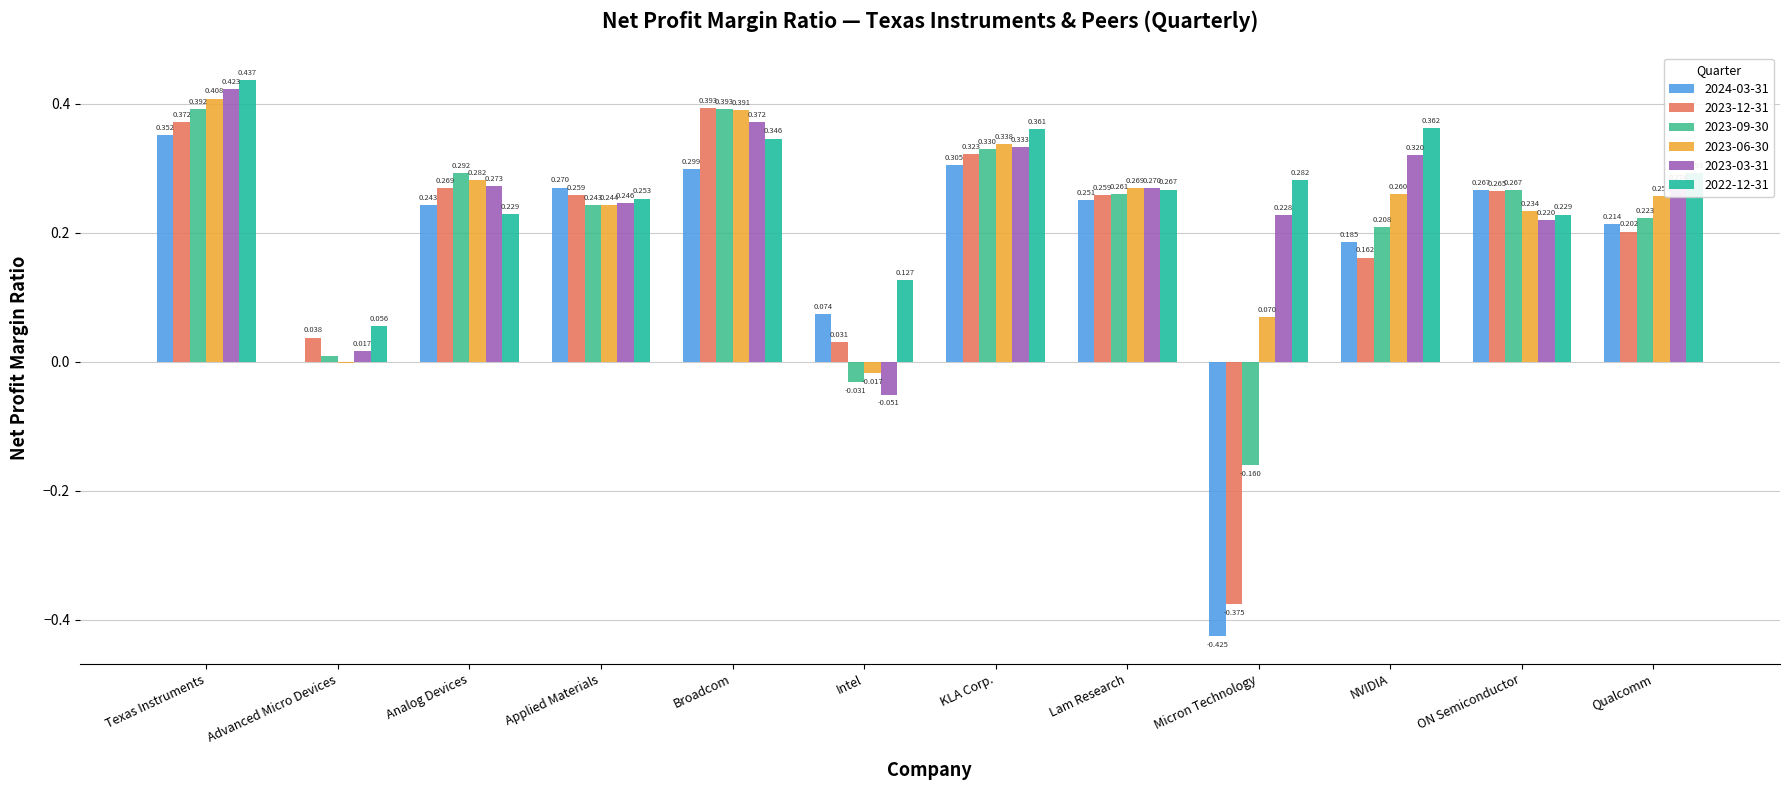

What is the spread (max minus min) of values at Qualcomm?

0.1